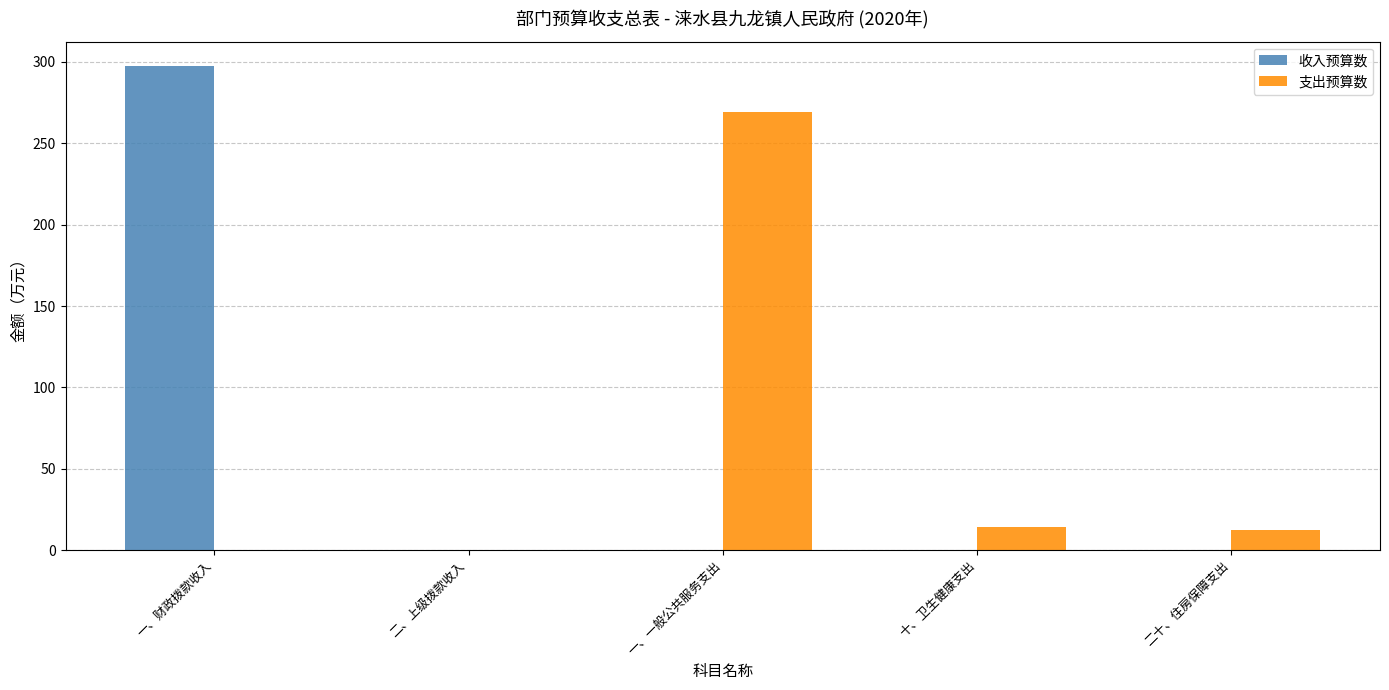

Which series changed the most between 一、财政拨款收入 and 二十、住房保障支出?

收入预算数